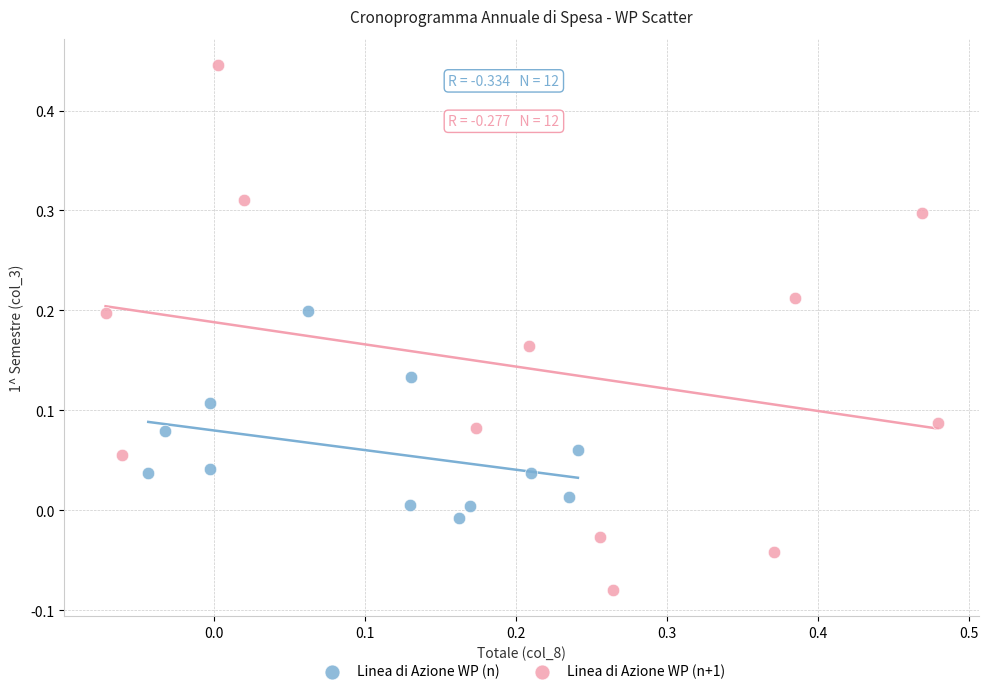

What are all the series names shown in the legend?

Linea di Azione WP (n), Linea di Azione WP (n+1)